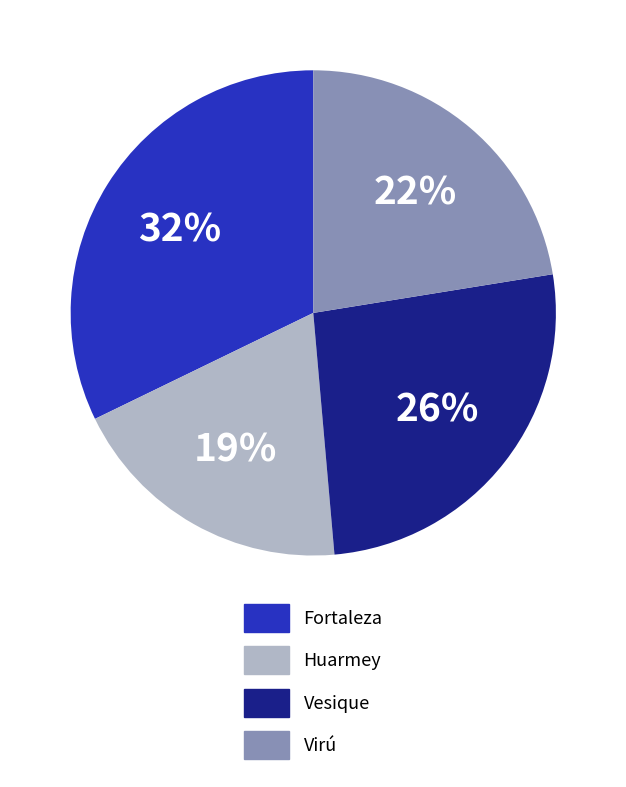

Which slice is the largest?

Fortaleza